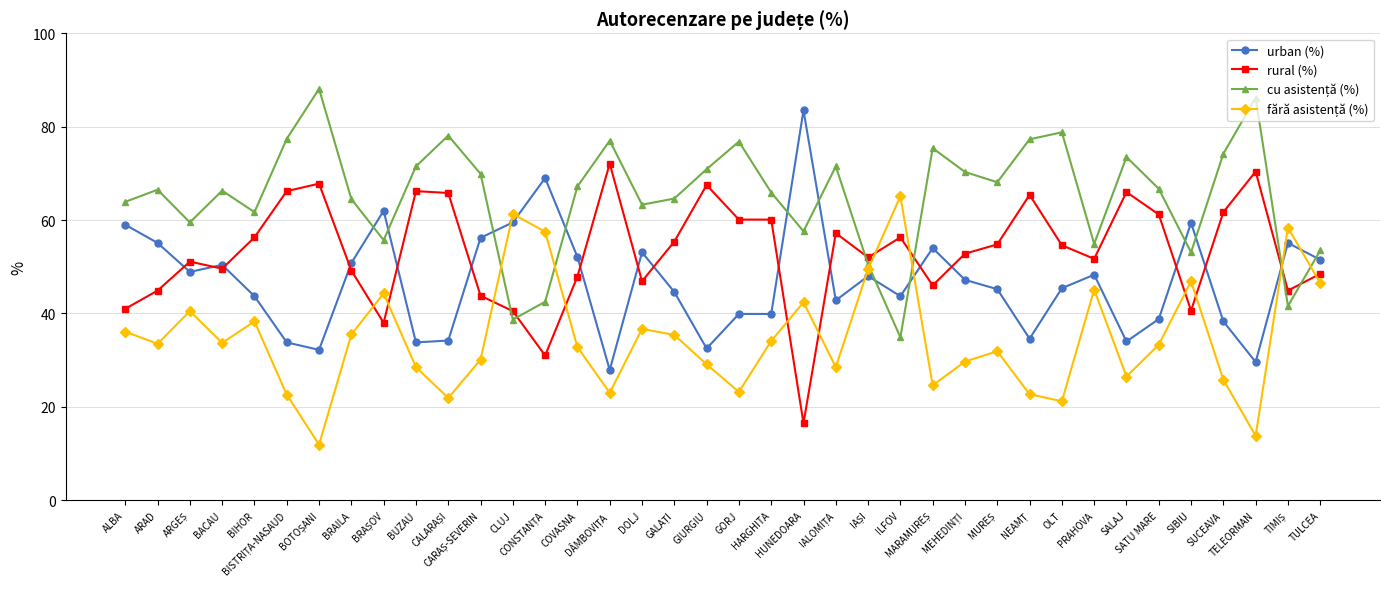

What is the maximum value shown in the chart?

88.1